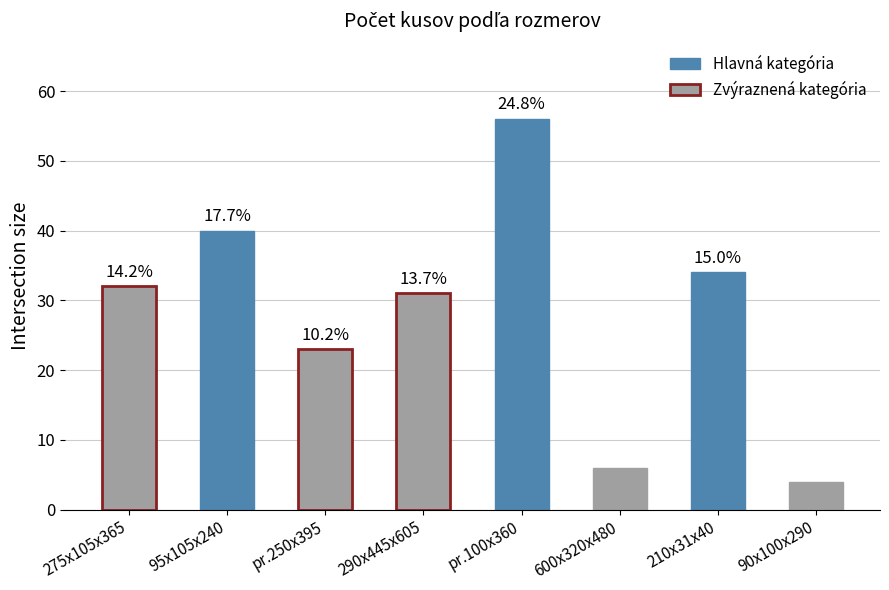

How many bars are there in total?

8